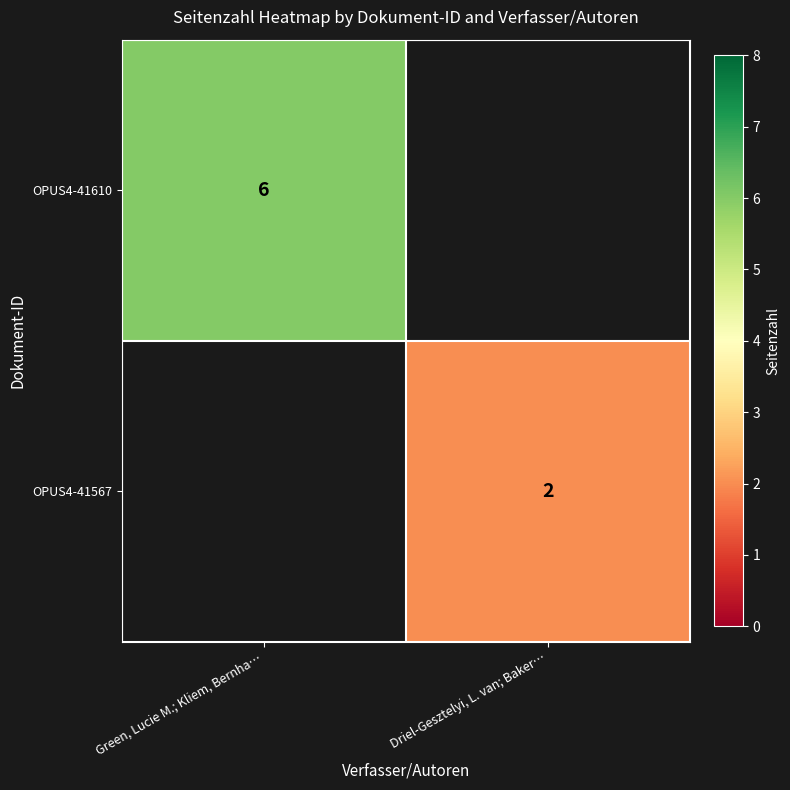

The OPUS4-41567 series shows 1 at Driel-Gesztelyi, L. van; Baker…. True or false?

False